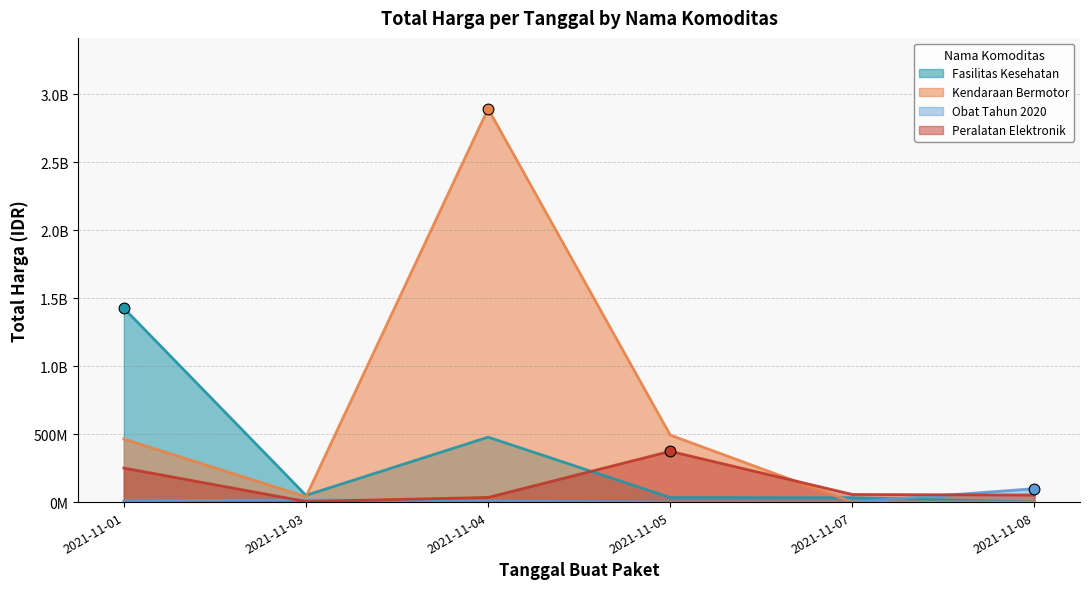

Which series has the widest spread of Y values?

Kendaraan Bermotor